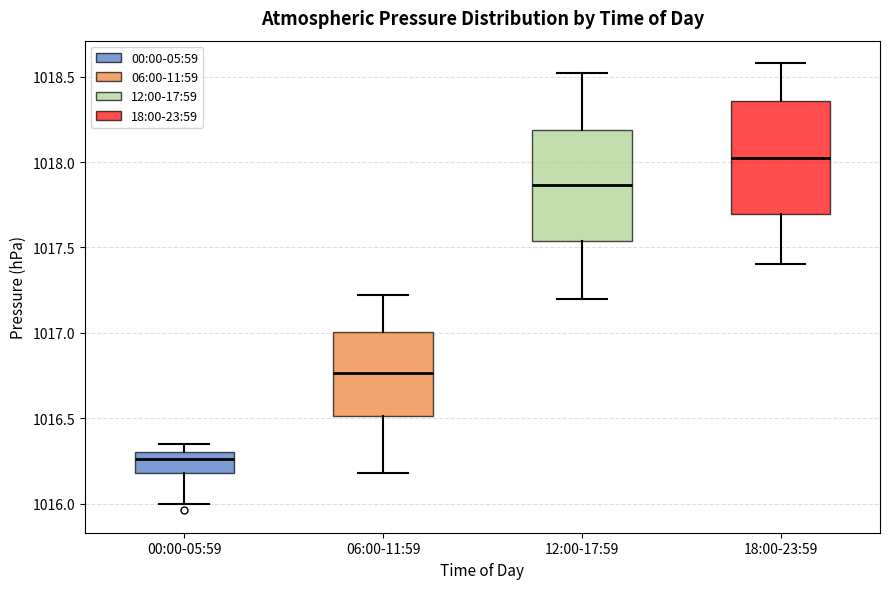

Reading left to right, read every box against the y-axis: the position of its median line, the range the box covers, and the ends of its whiskers. The values are not printed on the chart, so give them approximately, as read against the axis.

00:00-05:59: median 1016.25, box 1016.20 to 1016.30, whiskers 1016.00 to 1016.35
06:00-11:59: median 1016.75, box 1016.50 to 1017.00, whiskers 1016.20 to 1017.20
12:00-17:59: median 1017.85, box 1017.55 to 1018.20, whiskers 1017.20 to 1018.50
18:00-23:59: median 1018.05, box 1017.70 to 1018.35, whiskers 1017.40 to 1018.60